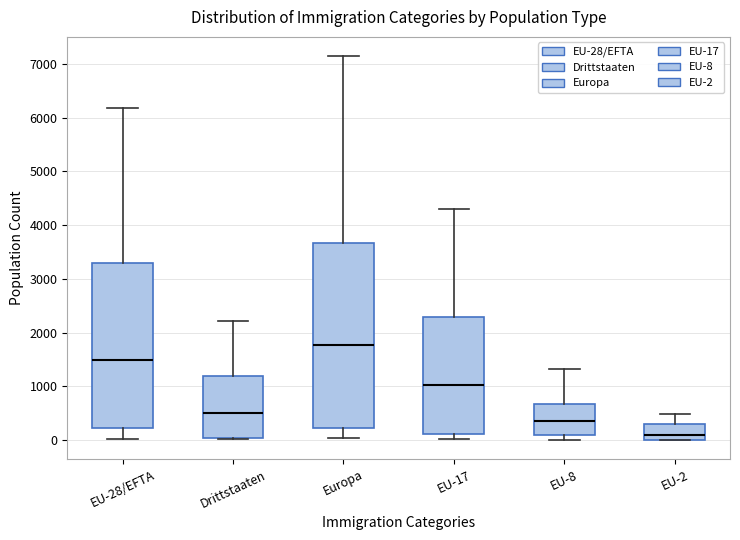

Comparing the boxes themselves (not the whiskers), which one is the tallest?

Europa